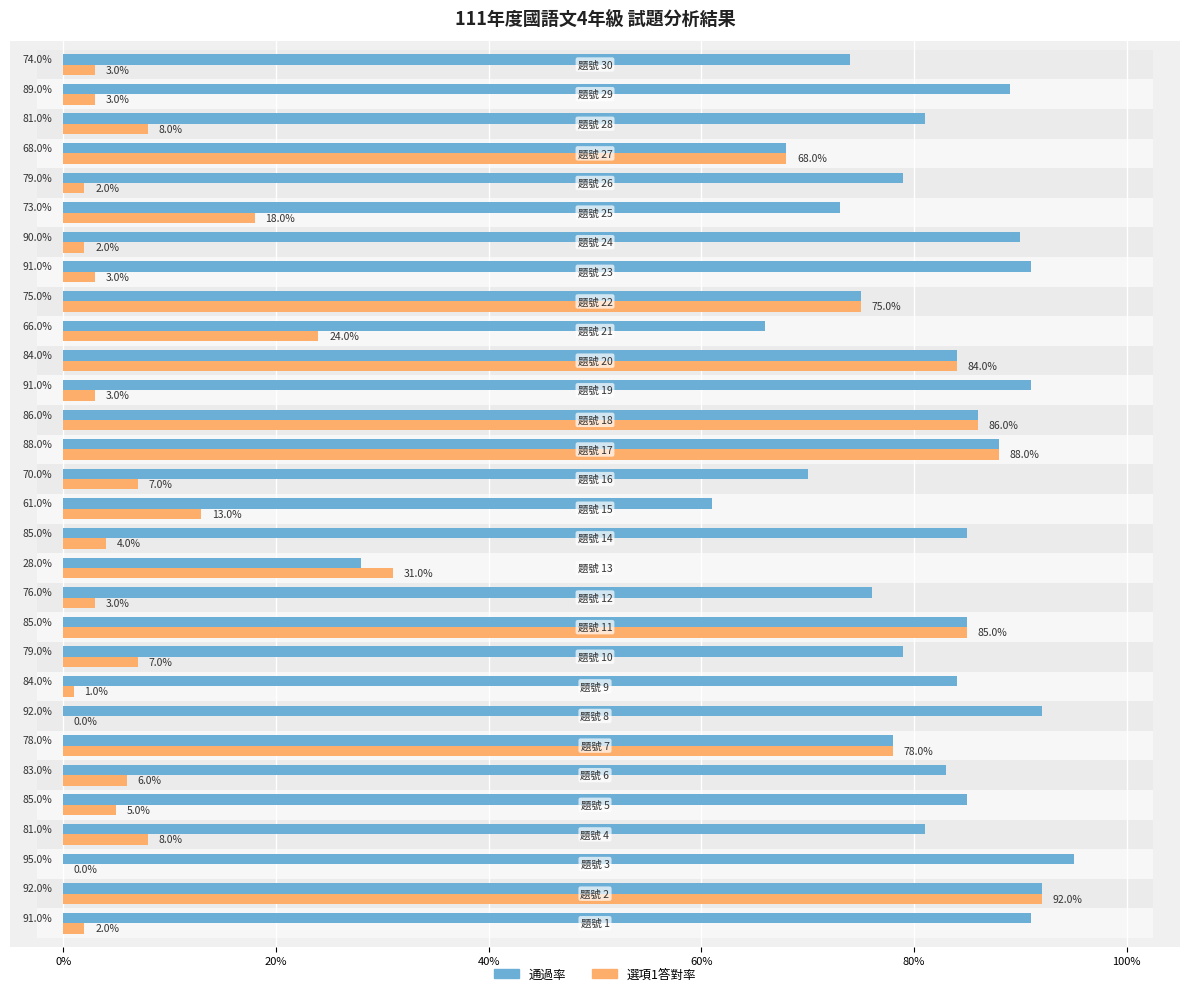

How many bars are there in total?

60